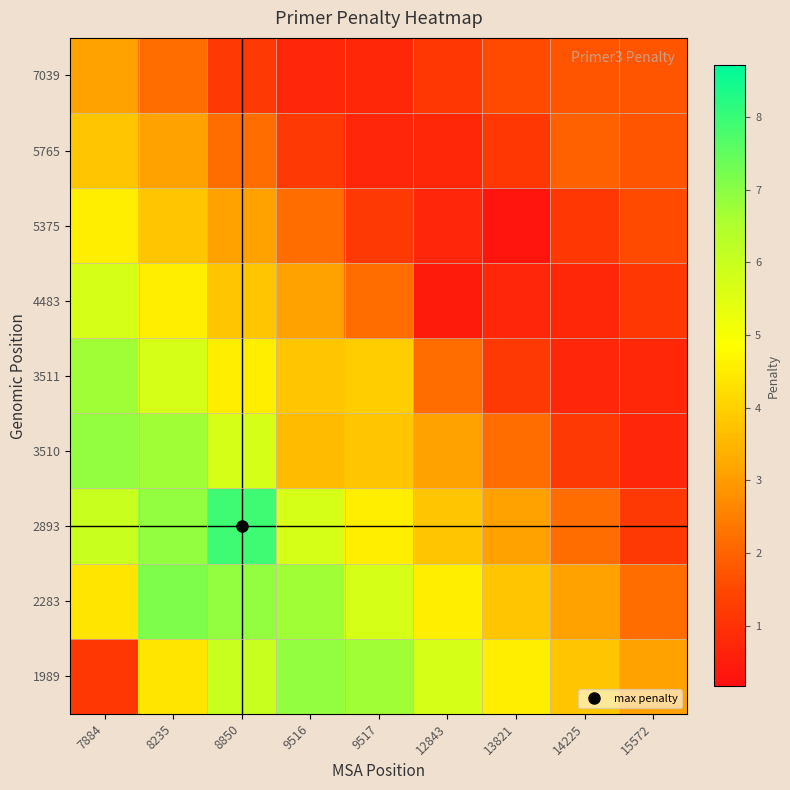

At how many categories does at least one series exceed 3?

9